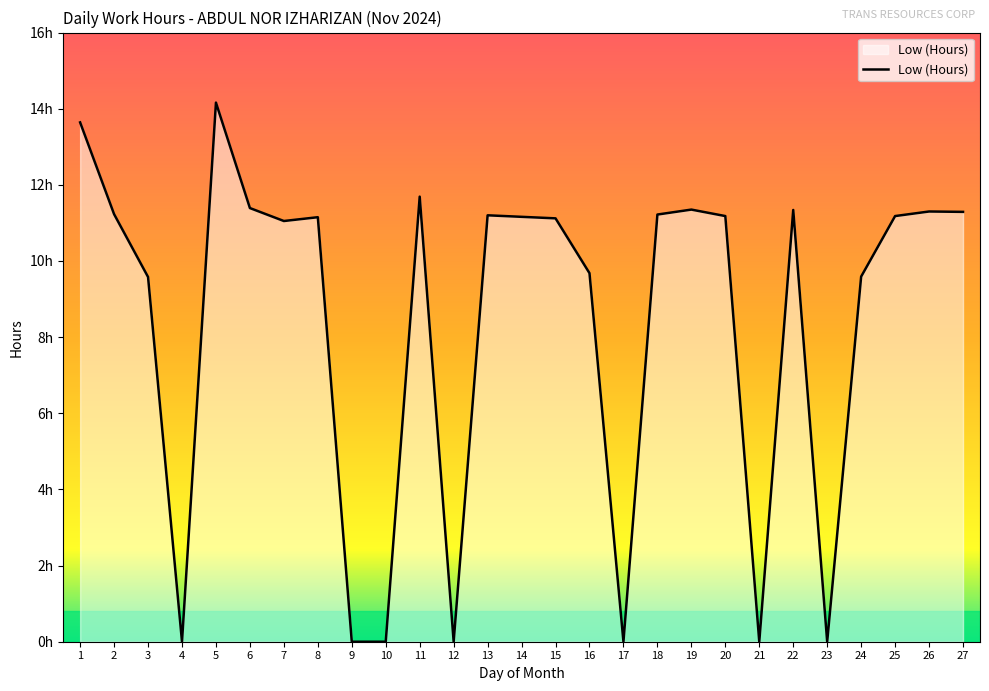

True or false: the data has more than 1 interior local peaks.

True